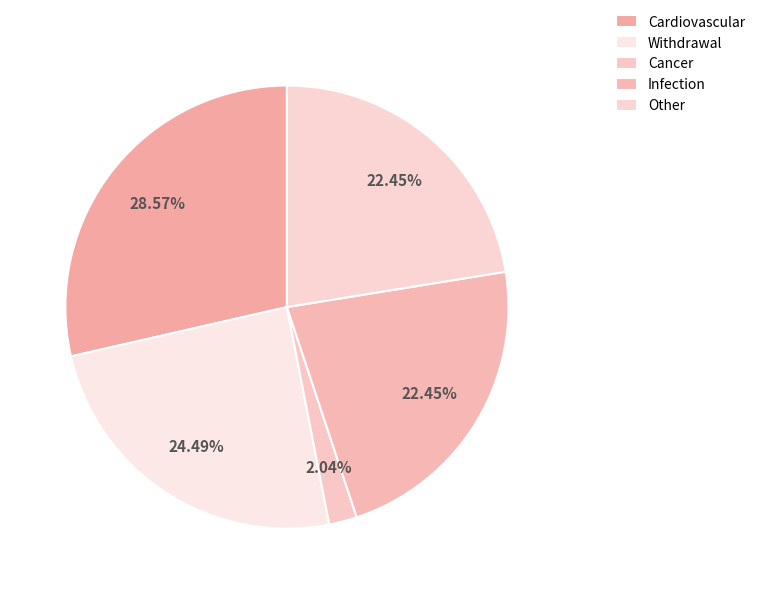

Rank the categories by value from lowest to highest.

Cancer, Infection, Other, Withdrawal, Cardiovascular